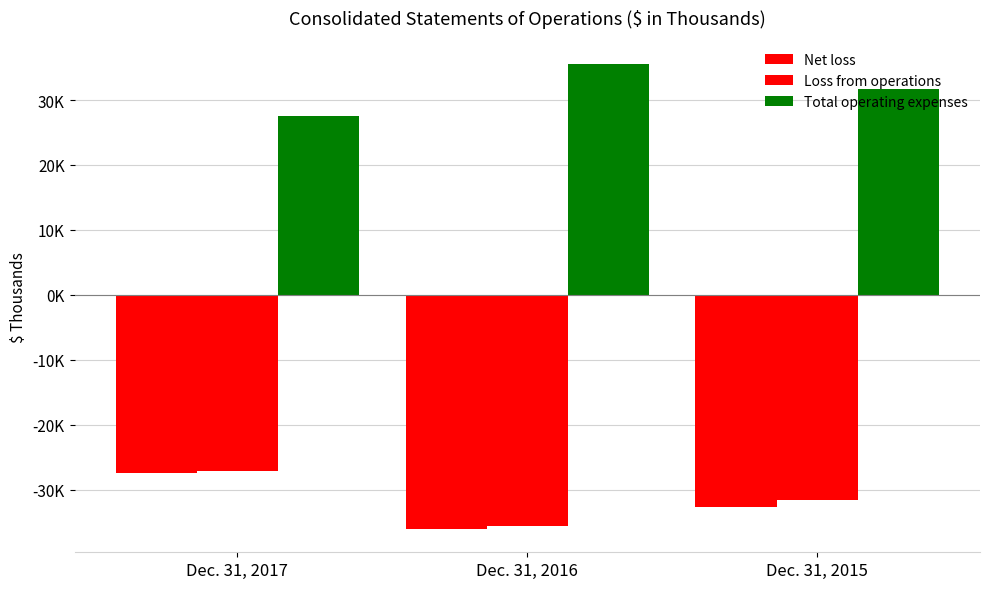

Which has a higher value, Dec. 31, 2015 or Dec. 31, 2017?

Dec. 31, 2017